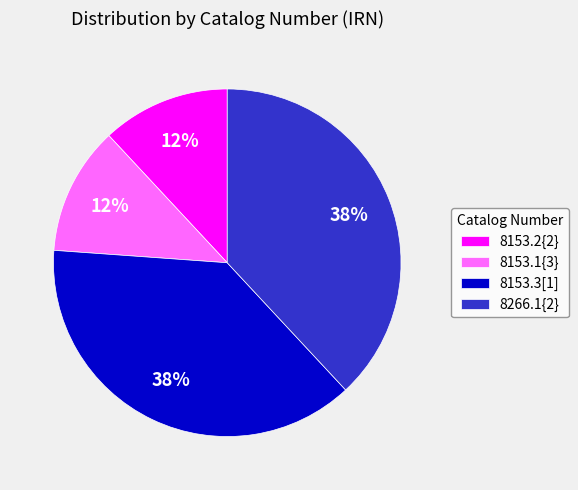

Is there any slice that represents more than half of the pie?

No